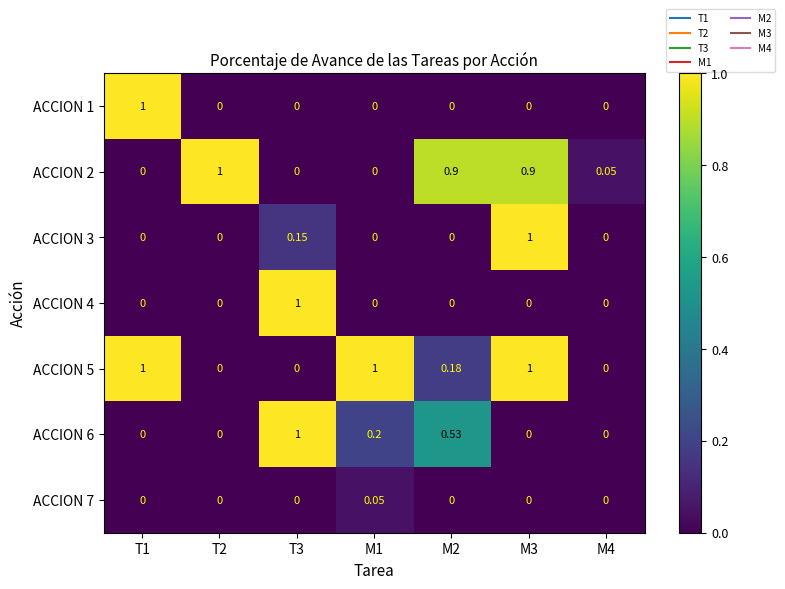

Is the value of ACCION 6 at M4 greater than the value of ACCION 5 at M3?

No